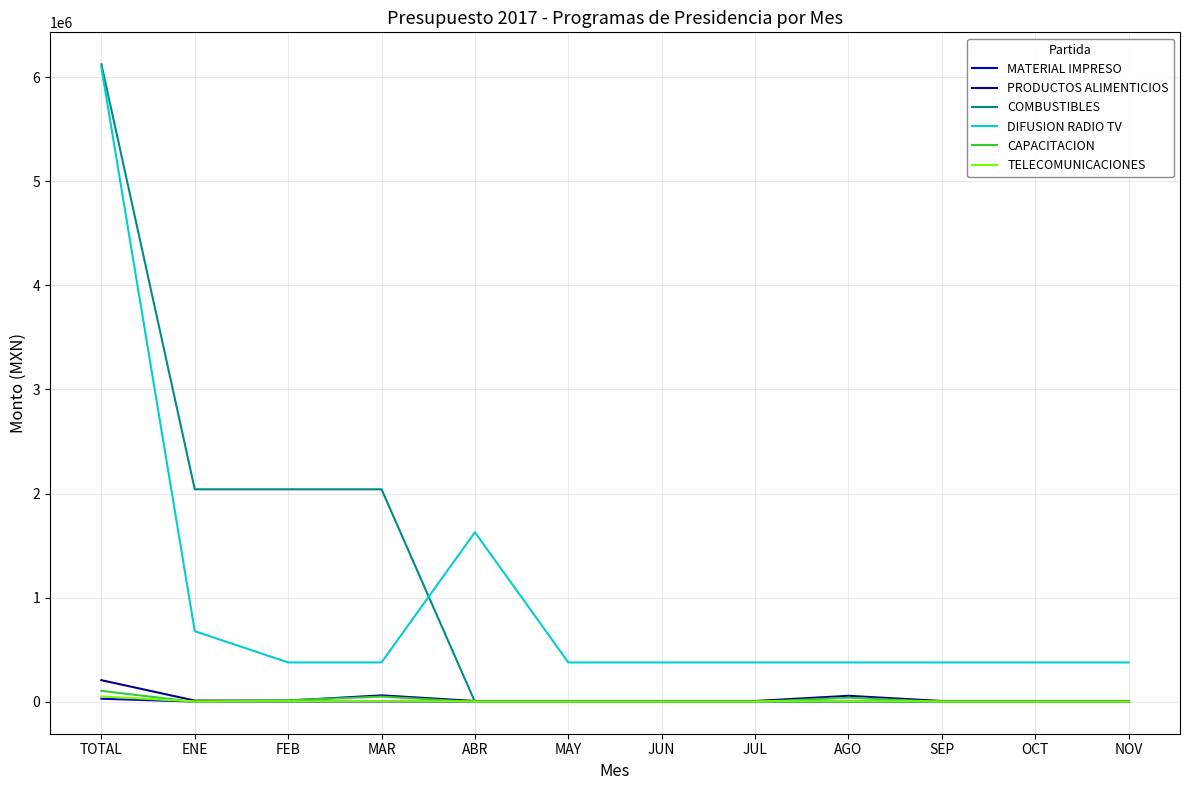

True or false: MATERIAL IMPRESO and DIFUSION RADIO TV cross at least once.

False